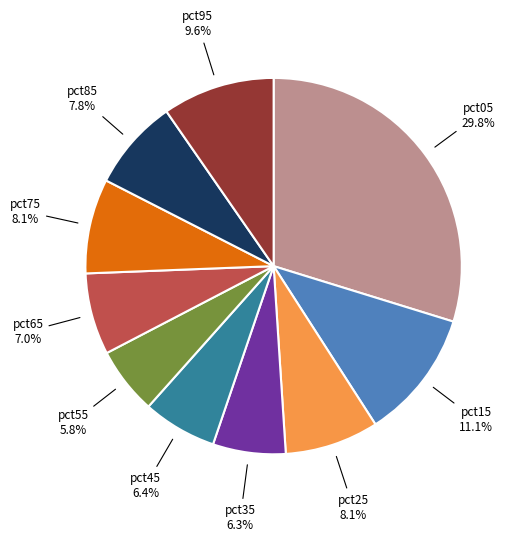

Is there any slice that represents more than half of the pie?

No